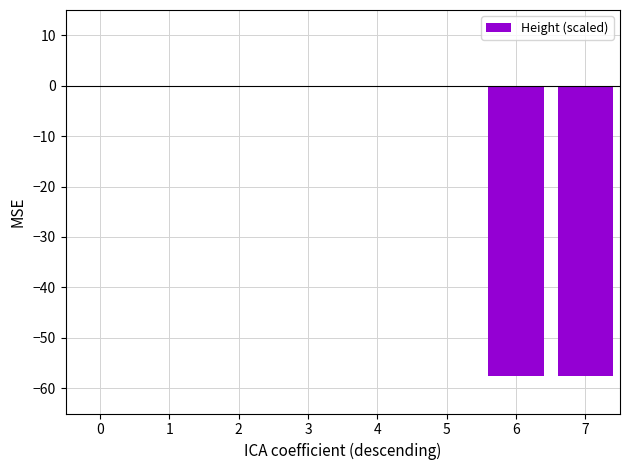

Read the value at 5.

-0.3